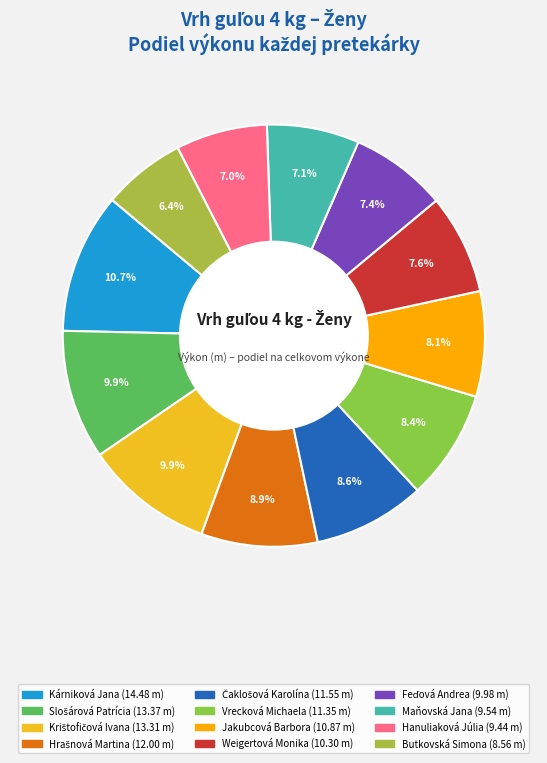

Rank the categories by value from lowest to highest.

Butkovská Simona, Hanuliaková Júlia, Maňovská Jana, Feďová Andrea, Weigertová Monika, Jakubcová Barbora, Vrecková Michaela, Čaklošová Karolína, Hrašnová Martina, Krištofičová Ivana, Slošárová Patrícia, Kárniková Jana